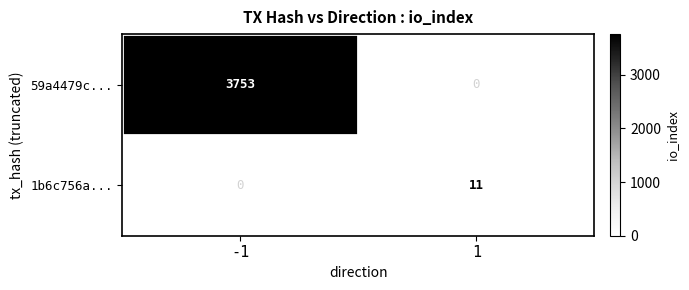

What is the spread (max minus min) of values at -1?

3753